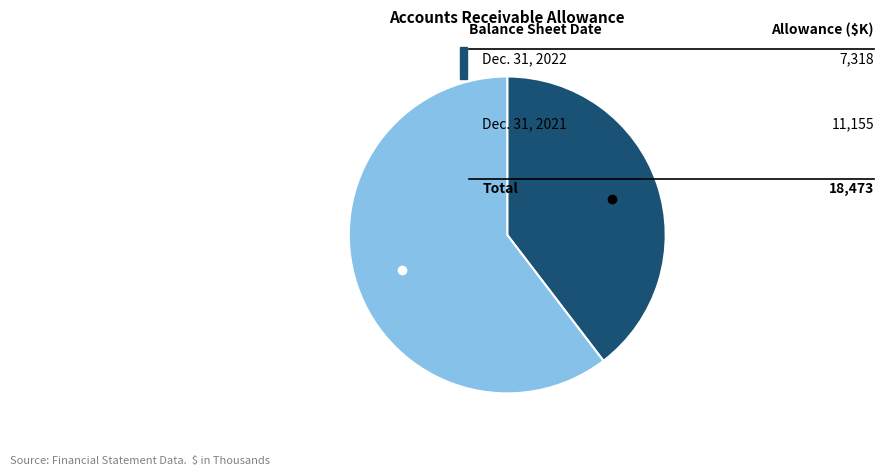

Is there a majority slice in this chart?

Yes